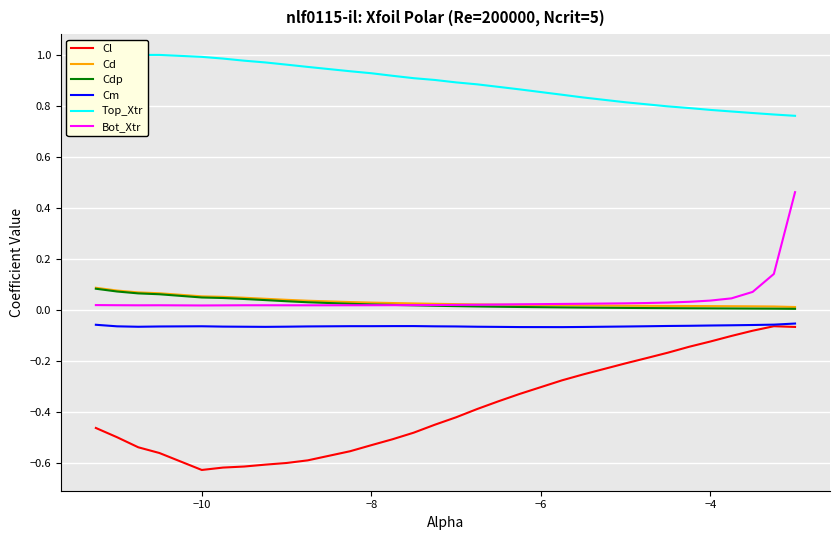

How many interior local peaks does the Cm series have?

2